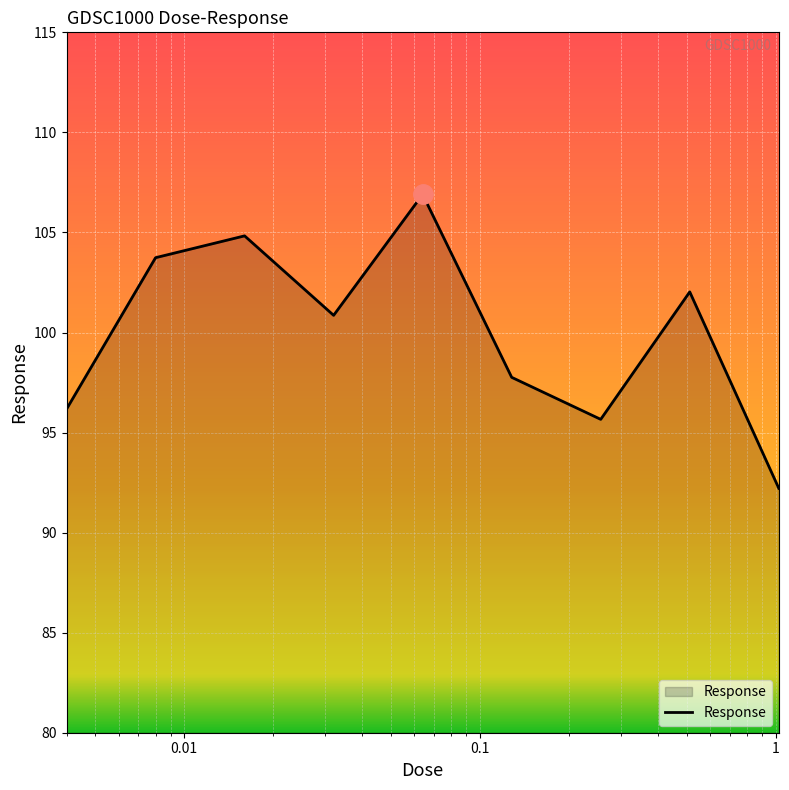

What is the minimum value shown in the chart?

92.2